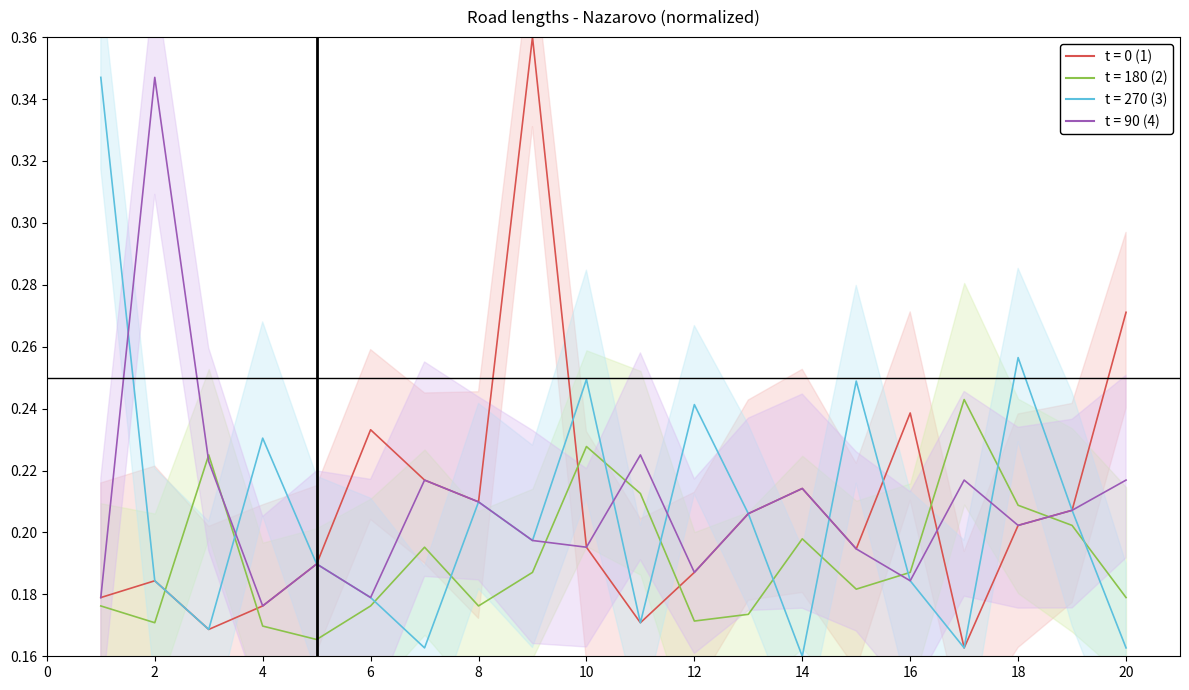

What is the approximate value of t = 0 (1) at 1?

0.2